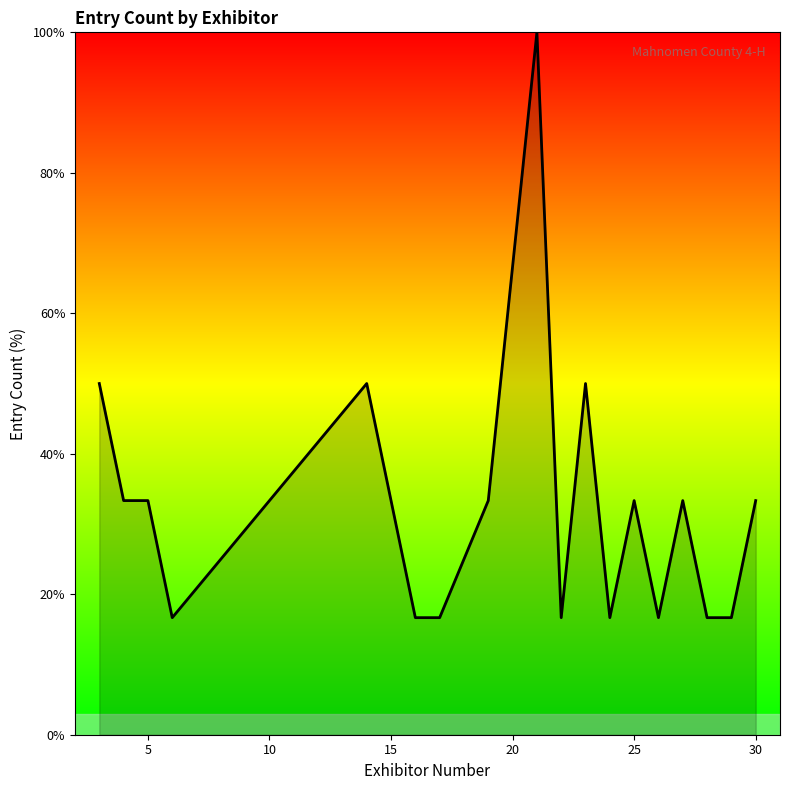

What is the smallest value displayed?

16.7